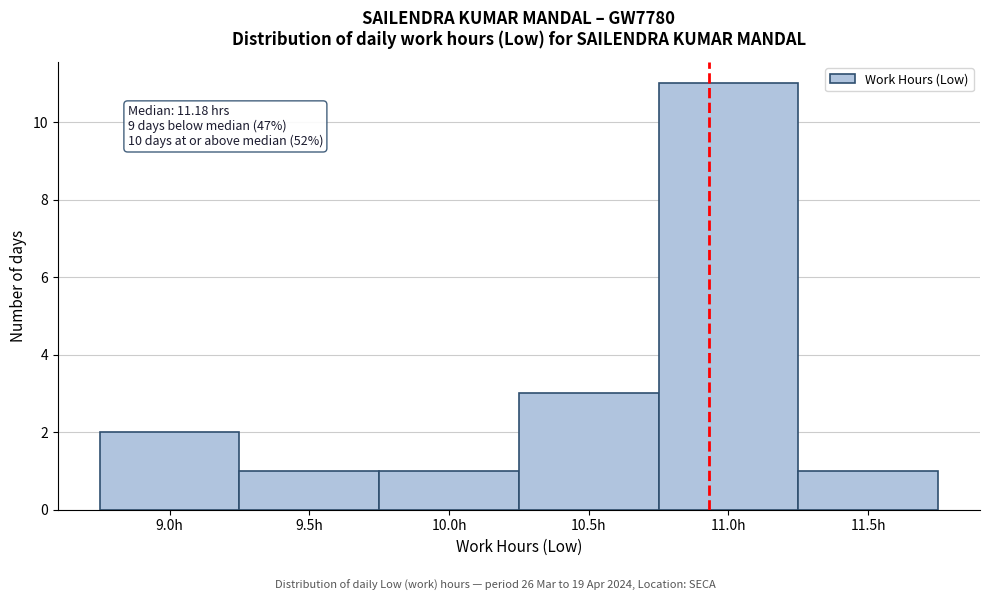

Reading left to right, what are all the values shown in this chart?

9.0h=2	9.5h=1	10.0h=1	10.5h=3	11.0h=11	11.5h=1